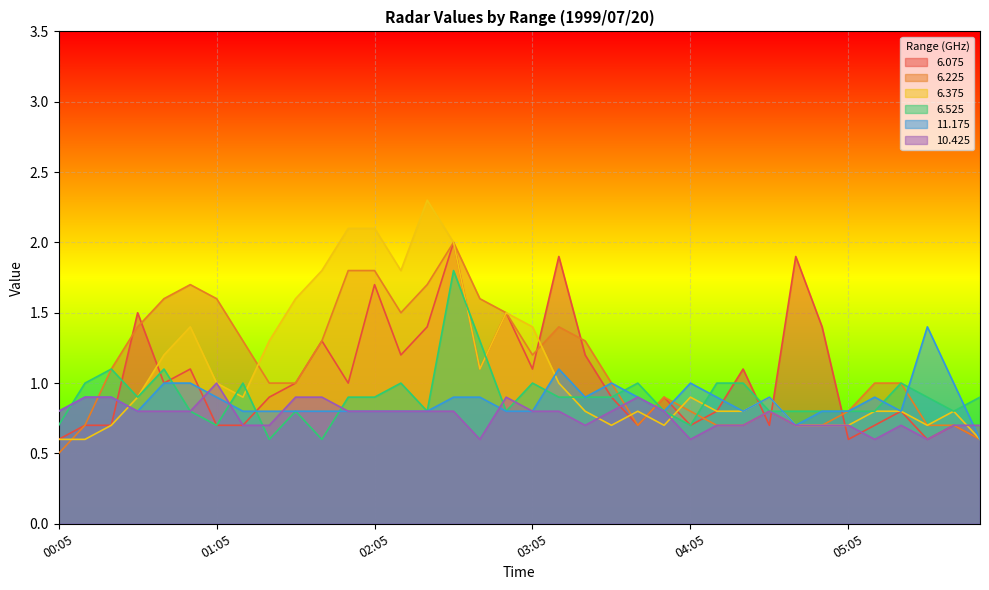

What is the total value across all series at 04:25?

5.1